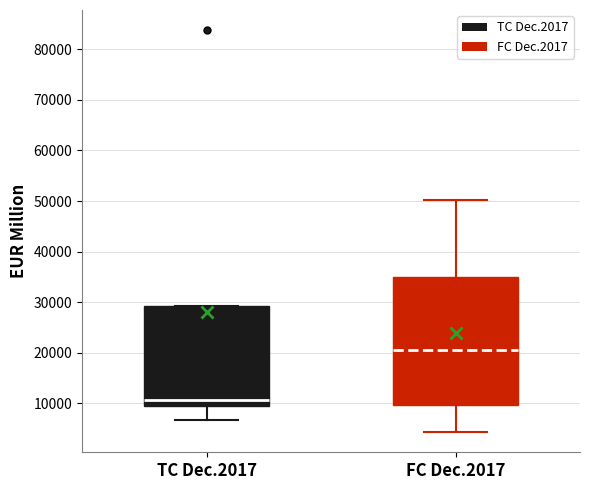

Reading left to right, read every box against the y-axis: the position of its median line, the range the box covers, and the ends of its whiskers. The values are not printed on the chart, so give them approximately, as read against the axis.

TC Dec.2017: median 11000, box 9000 to 29000, whiskers 7000 to 29000
FC Dec.2017: median 21000, box 10000 to 35000, whiskers 4000 to 50000